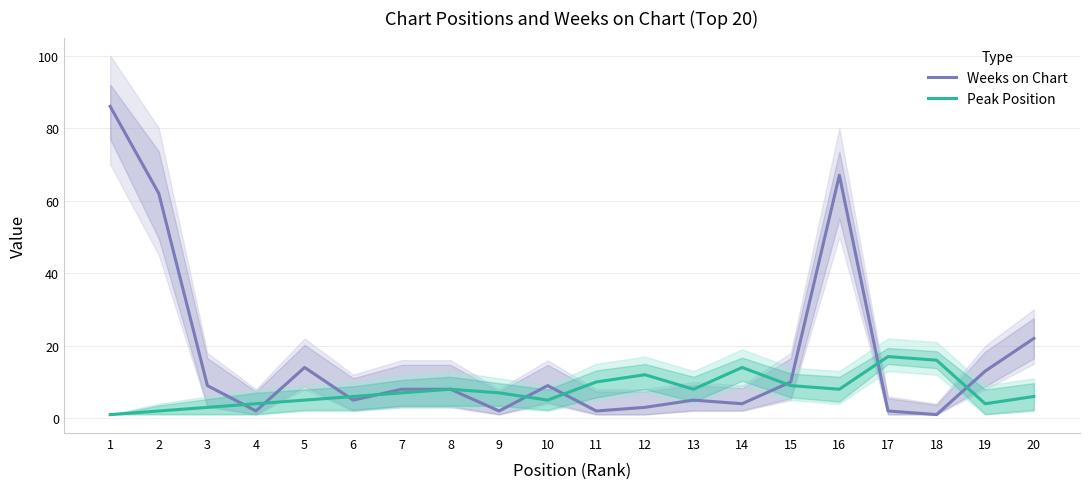

Rank the categories by Weeks on Chart value from highest to lowest.

1, 16, 2, 20, 5, 19, 15, 3, 10, 7, 8, 6, 13, 14, 12, 4, 9, 11, 17, 18